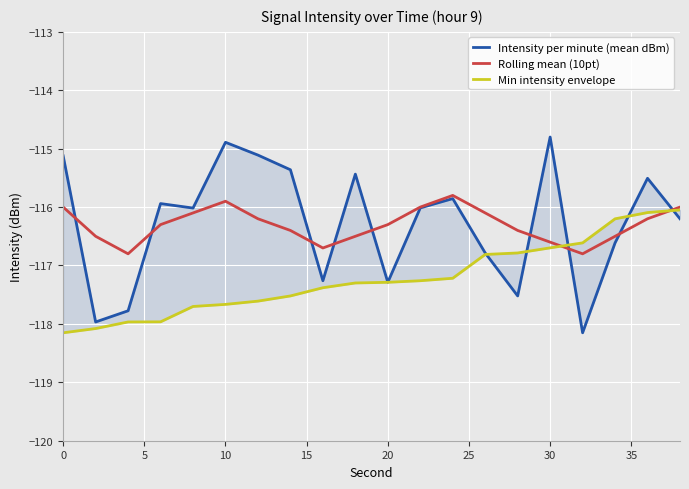

What is the difference between the maximum and minimum values in the Intensity per minute (mean dBm) series?

3.4